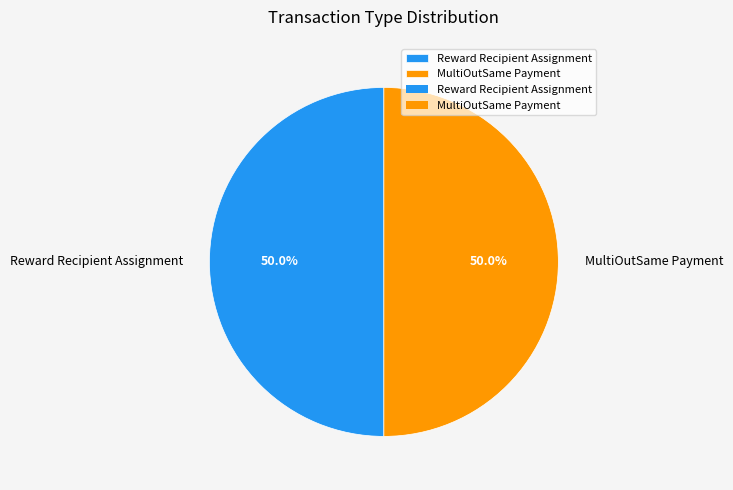

What percentage do MultiOutSame Payment and Reward Recipient Assignment together represent?

100.0%